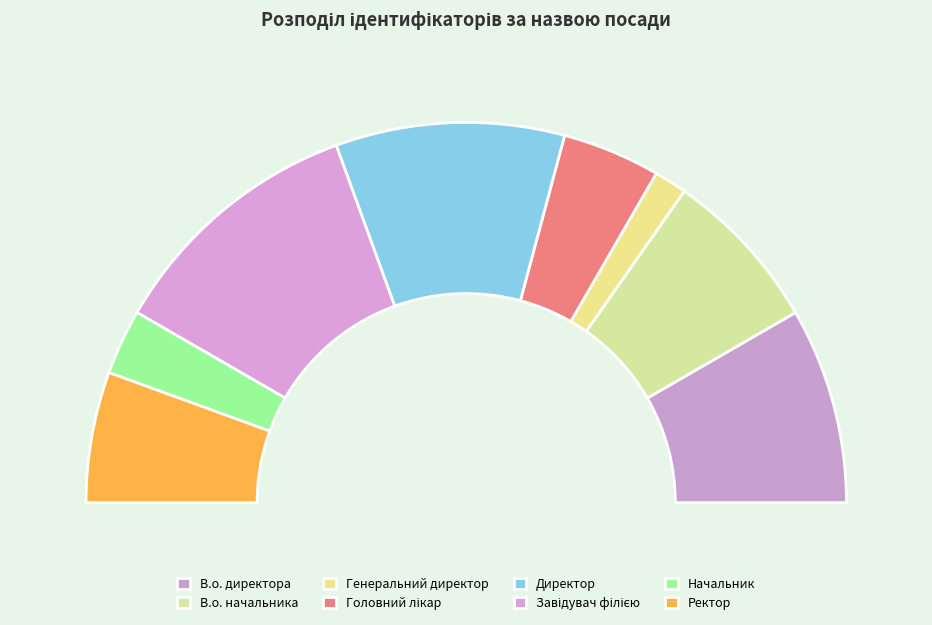

Rank the categories by value from highest to lowest.

Завідувач філією, Директор, В.о. директора, В.о. начальника, Ректор, Головний лікар, Начальник, Генеральний директор